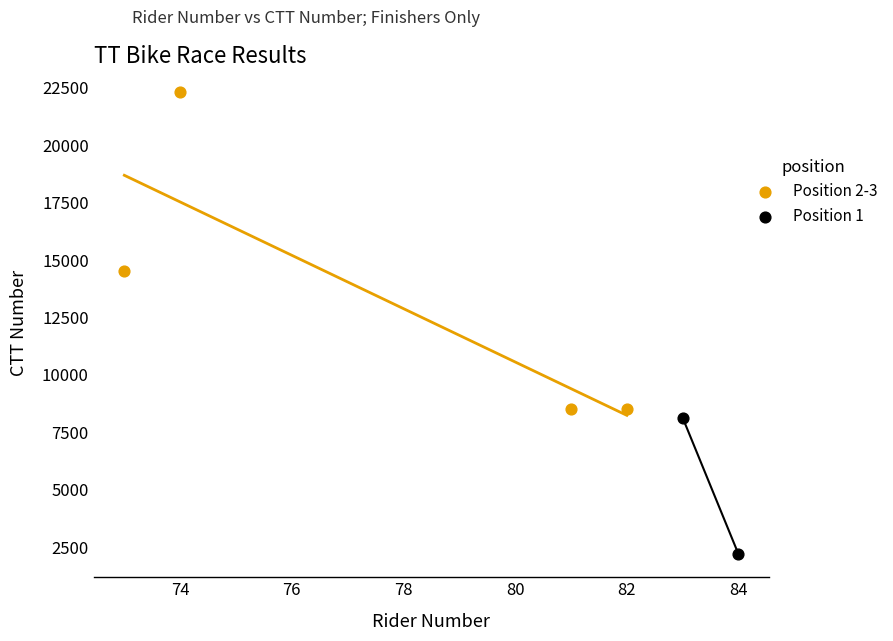

What are all the series names shown in the legend?

Position 2-3, Position 1